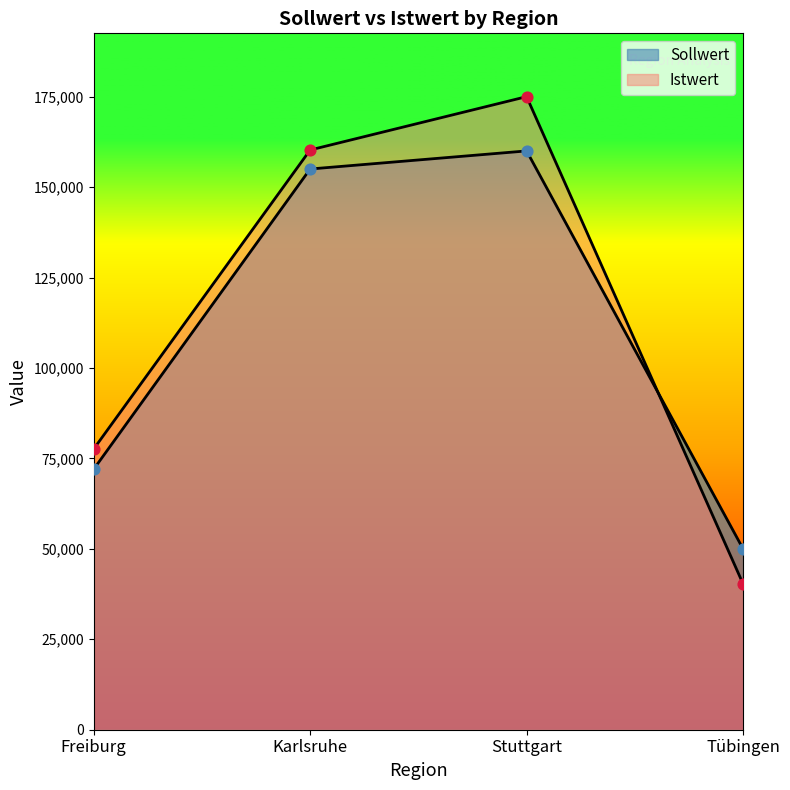

Which series reaches the minimum Y coordinate?

Istwert